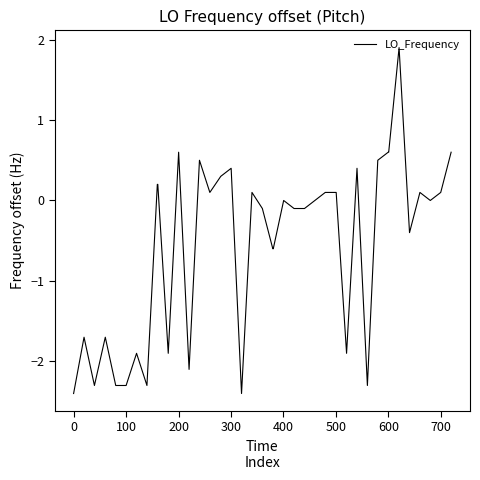

What is the difference between the maximum and minimum values?

4.3